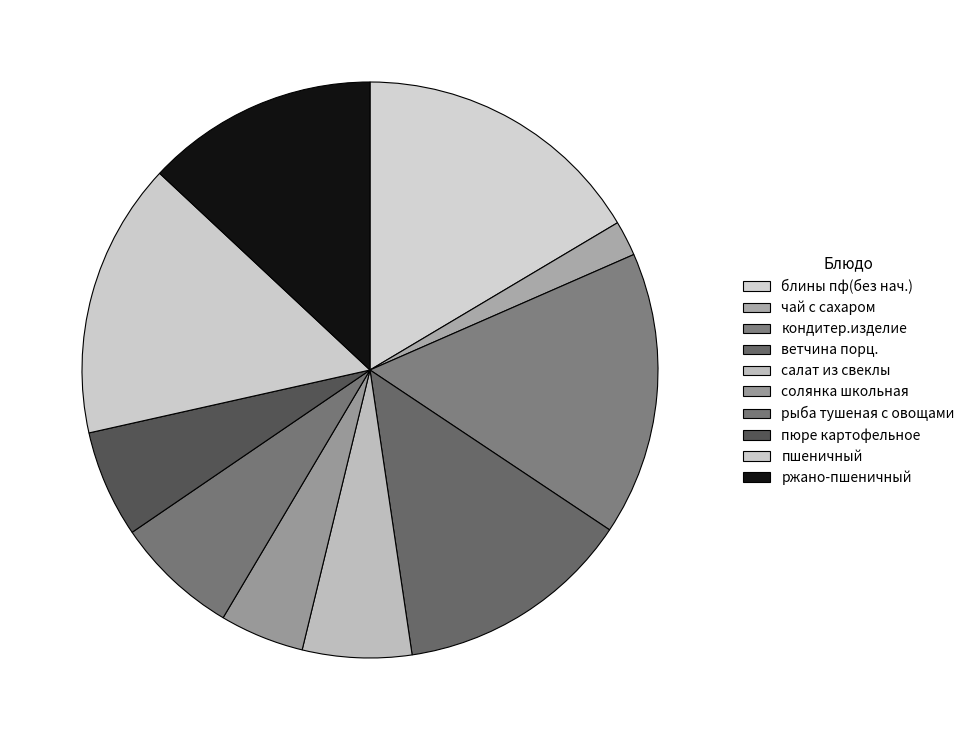

How many slices are in this pie chart?

10